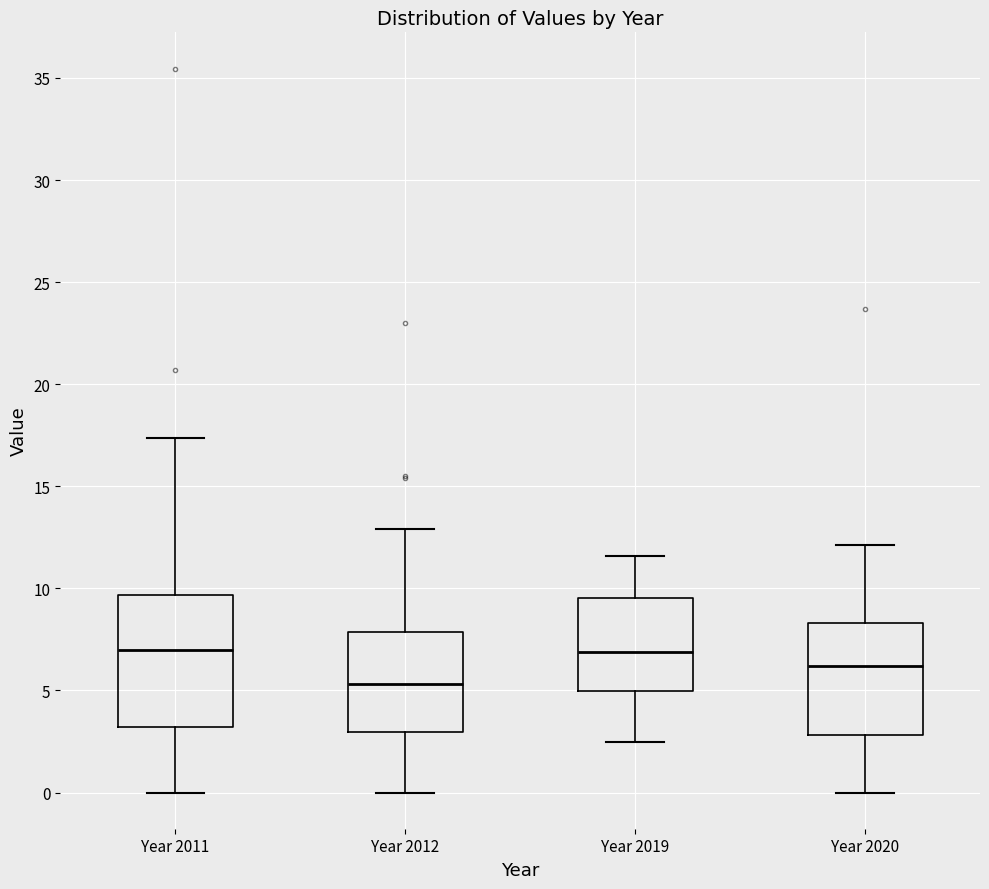

Reading left to right, transcribe this box plot: for each box, give where its median line is, the range the box spans, and where its two whiskers end, as read against the y-axis. The values are not printed on the chart, so give them approximately, as read against the axis.

Year 2011: median 7.0, box 3.0 to 9.5, whiskers 0.0 to 17.5
Year 2012: median 5.5, box 3.0 to 8.0, whiskers 0.0 to 13.0
Year 2019: median 7.0, box 5.0 to 9.5, whiskers 2.5 to 11.5
Year 2020: median 6.0, box 3.0 to 8.5, whiskers 0.0 to 12.0